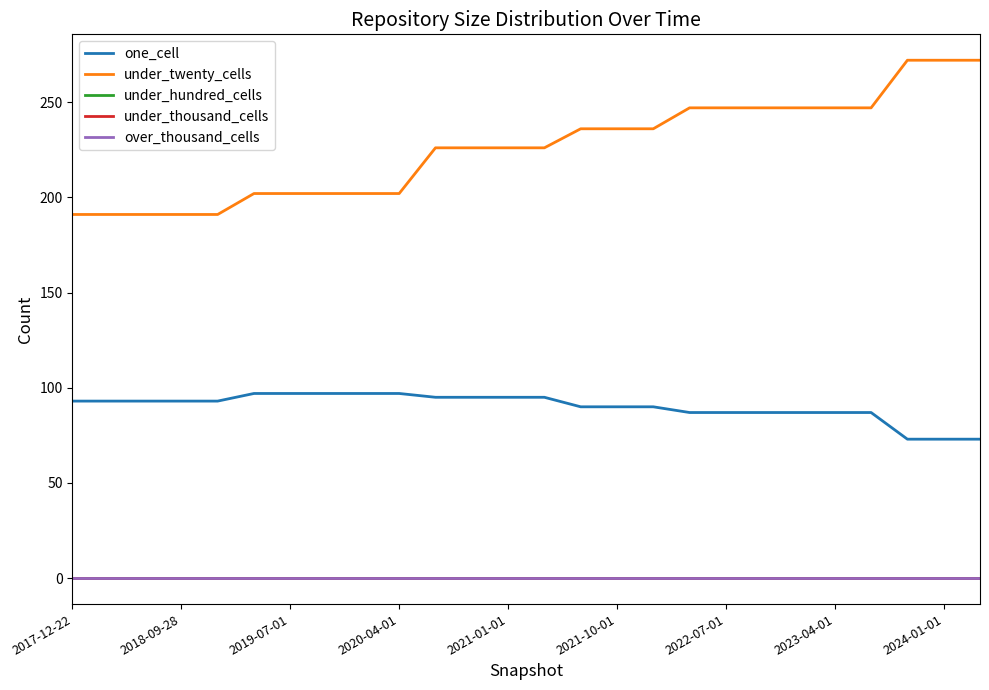

Is this an area chart (filled region under the line)?

No